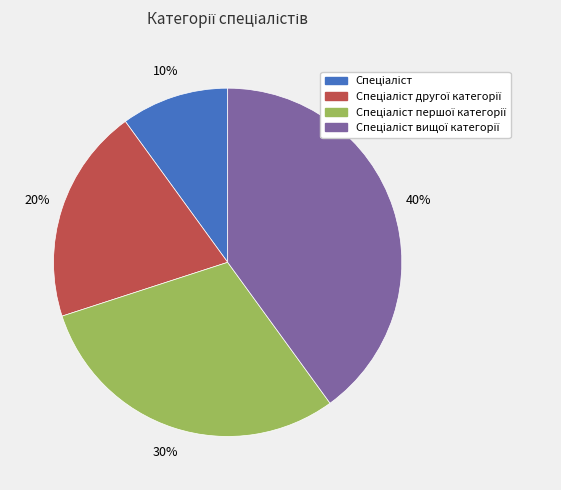

To the nearest percent, what is the average slice percentage?

25%